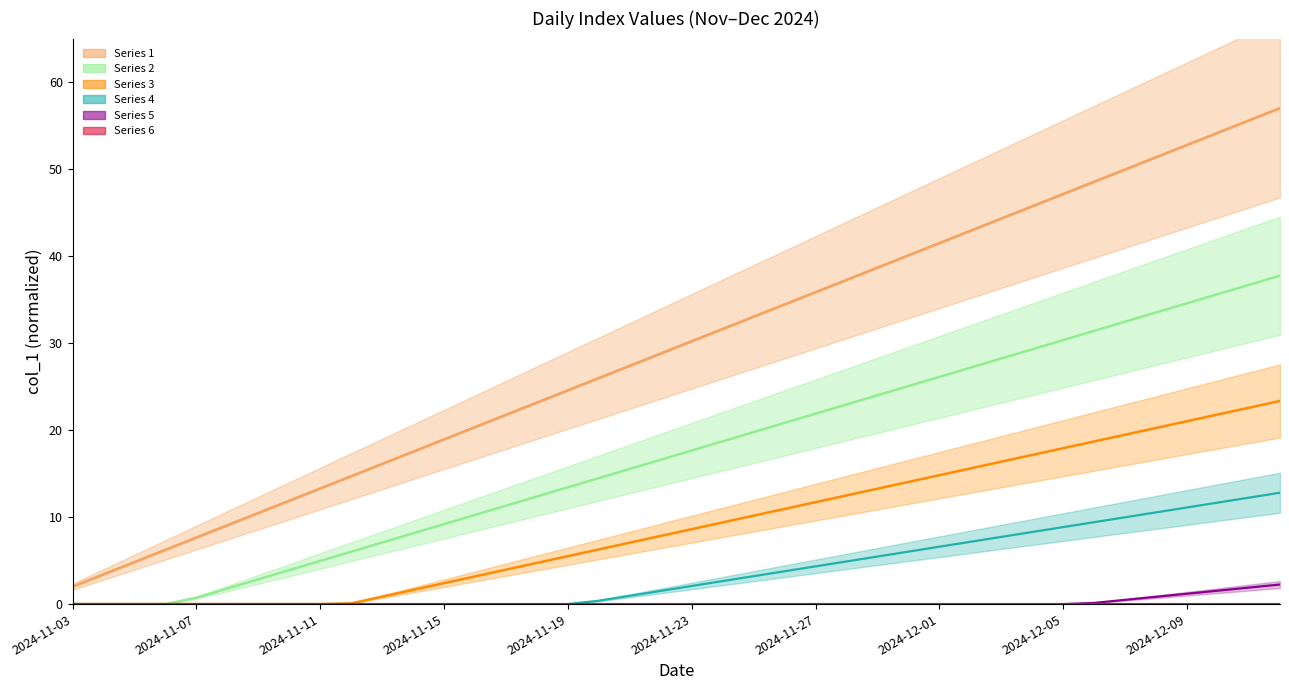

Is it true that Series 2 line equals 0.0 at 2024-11-03?

True